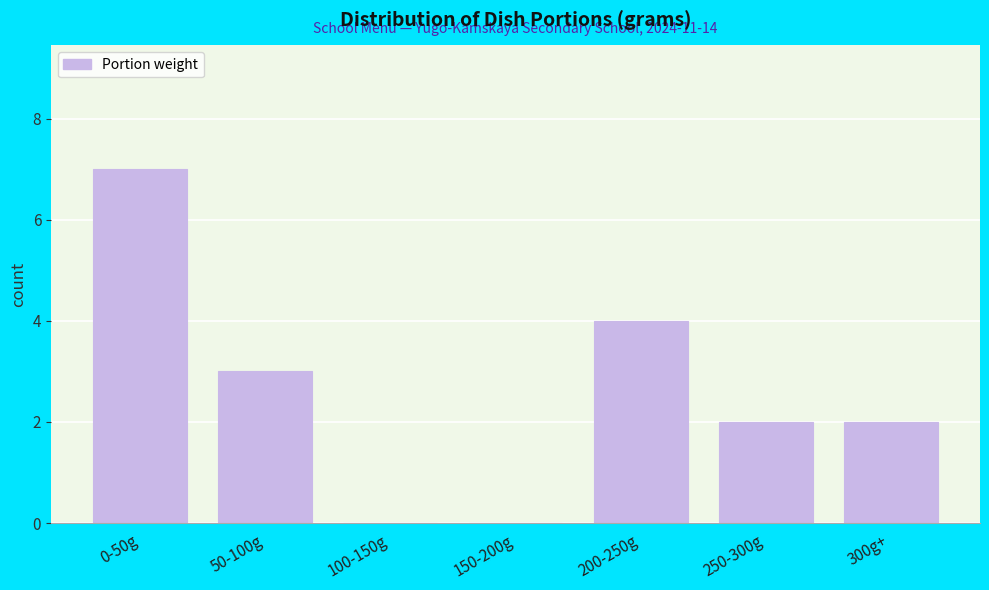

Reading left to right, extract all data points from this chart.

0-50g=7	50-100g=3	100-150g=0	150-200g=0	200-250g=4	250-300g=2	300g+=2